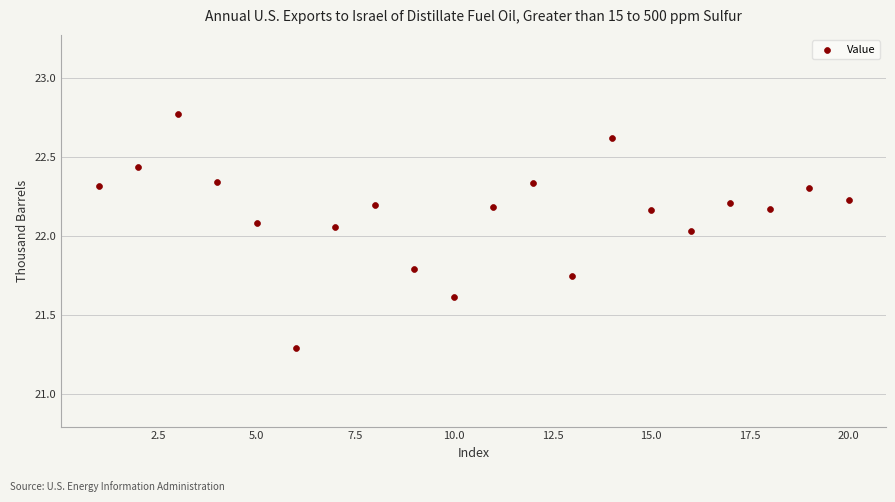

What is the range of Y values (max minus min)?

1.5